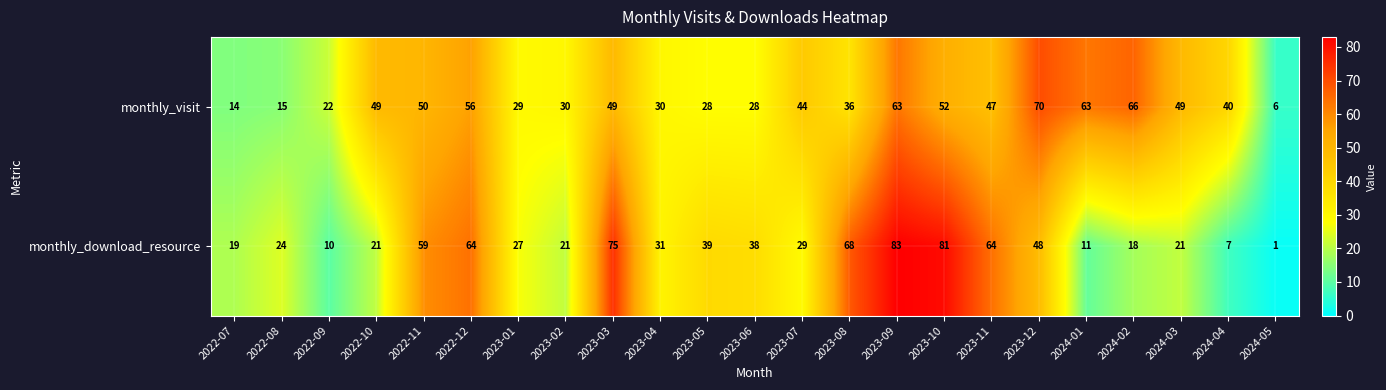

The monthly_visit series shows 6 at 2024-05. True or false?

True